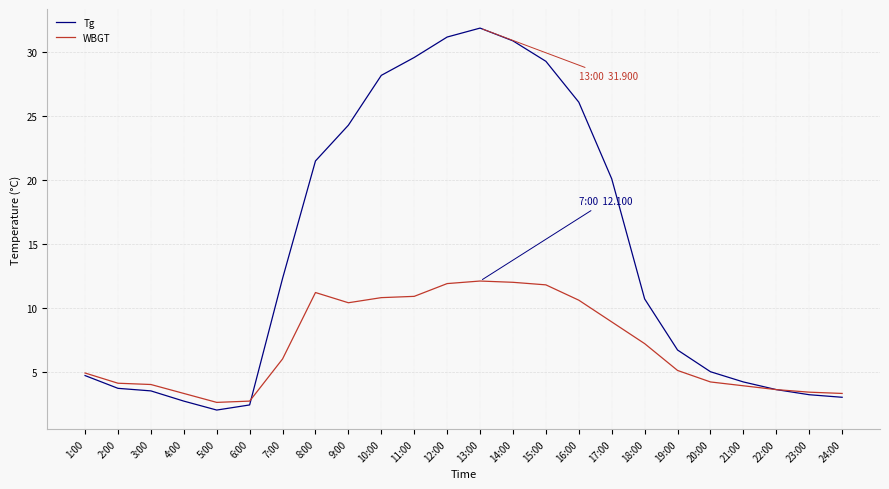

Count the number of categories in the chart.

24